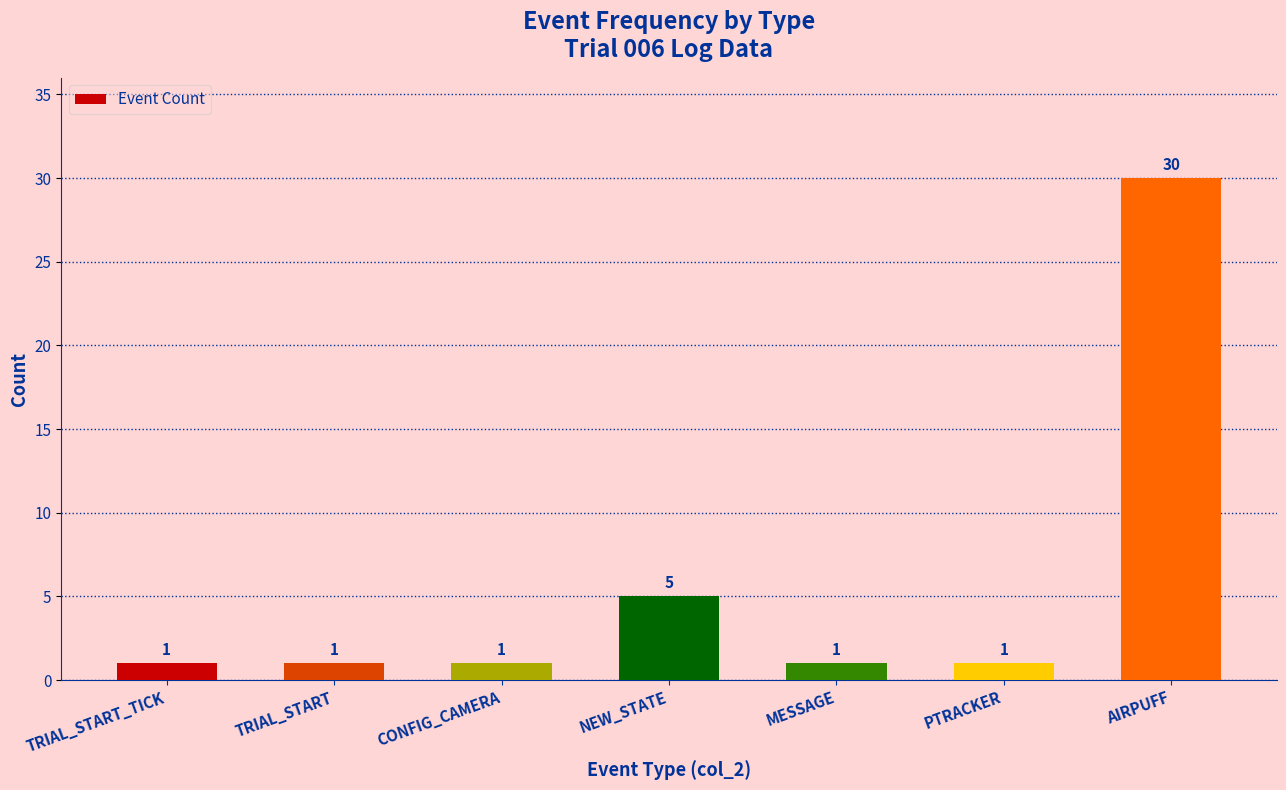

What is the label of the 3rd bar from the right?

MESSAGE